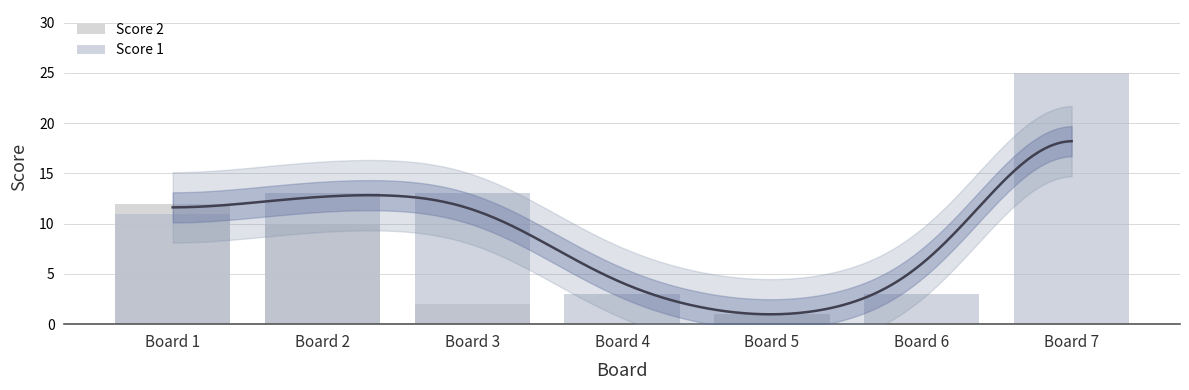

True or false: Score 1 has a value of 25 at Board 7.

True